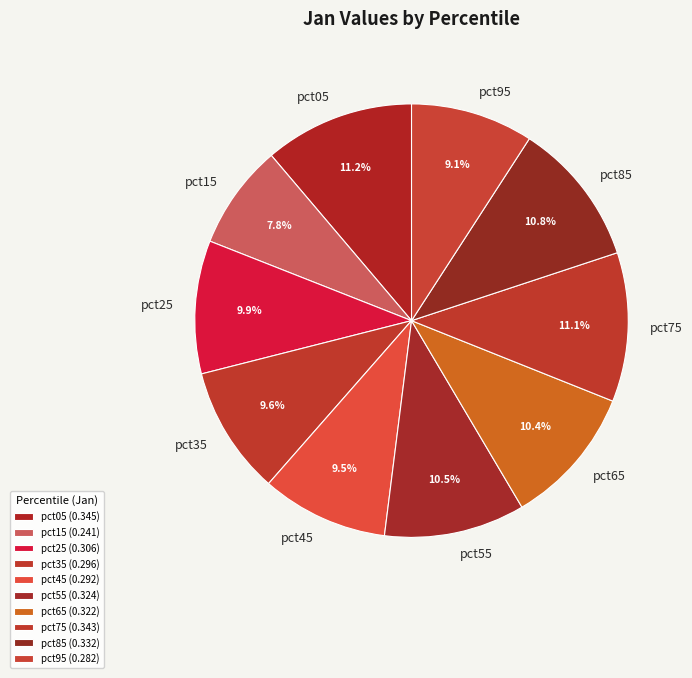

Which has a higher value, pct35 or pct65?

pct65